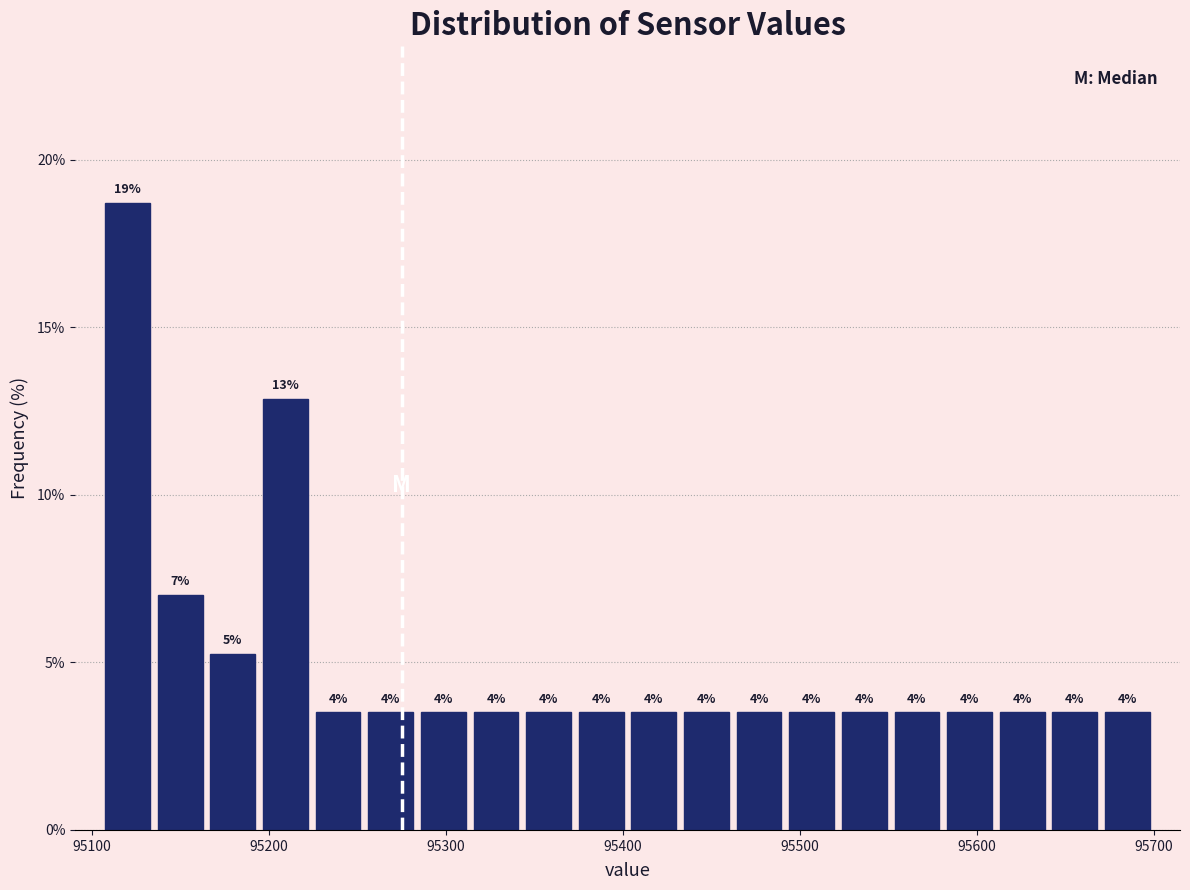

Read against the x-axis, roughly where is the centre of the tallest bar?

95120